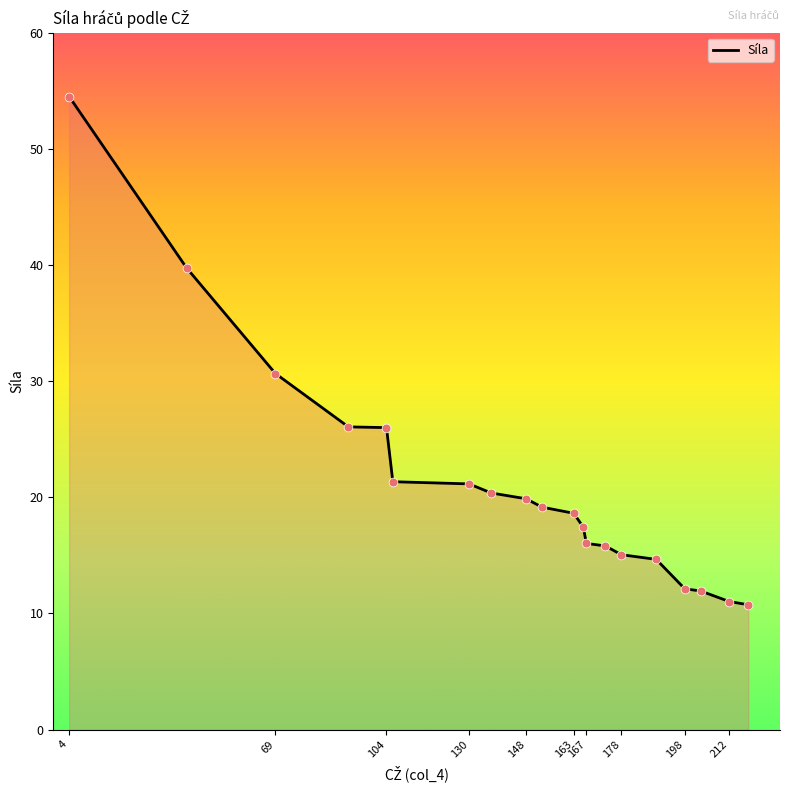

Which has a higher value, 69 or 178?

69